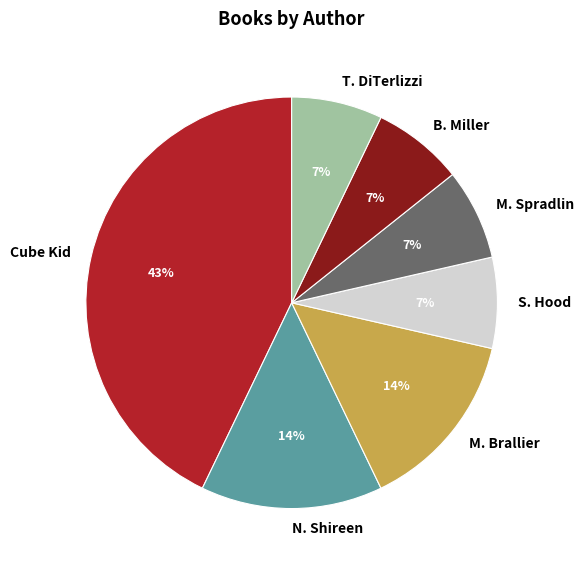

True or false: T. DiTerlizzi accounts for 7% of the total.

True